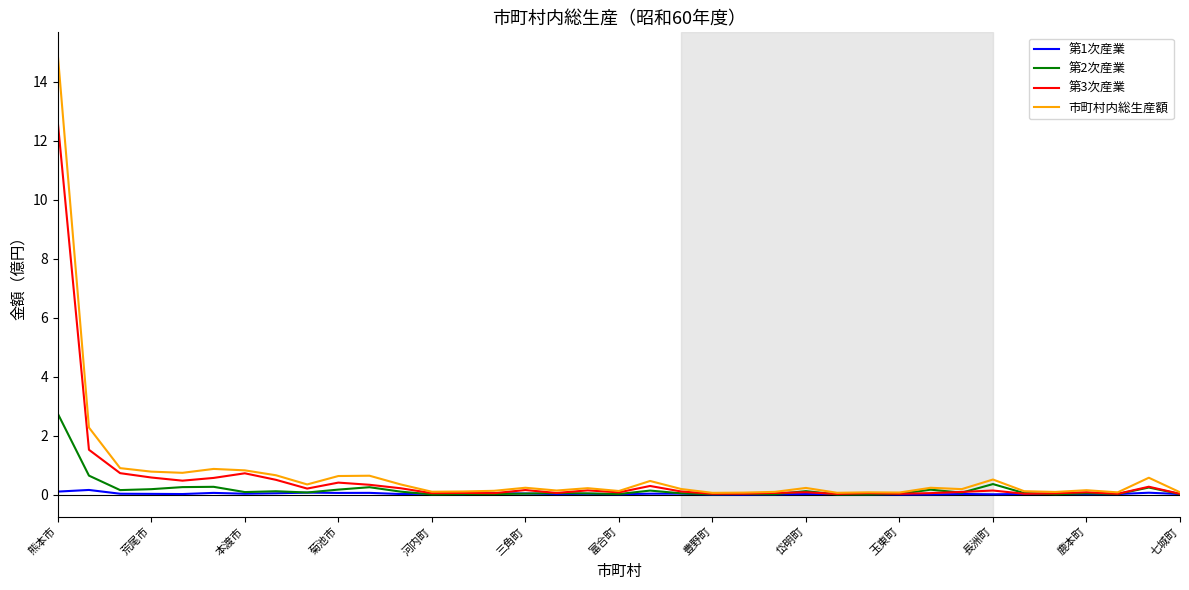

List the series in order of their peak value, highest first.

市町村内総生産額, 第3次産業, 第2次産業, 第1次産業